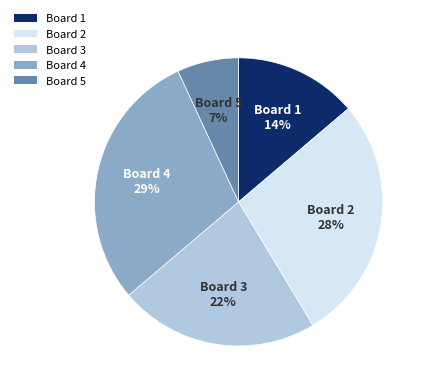

How many segments does this pie chart have?

5